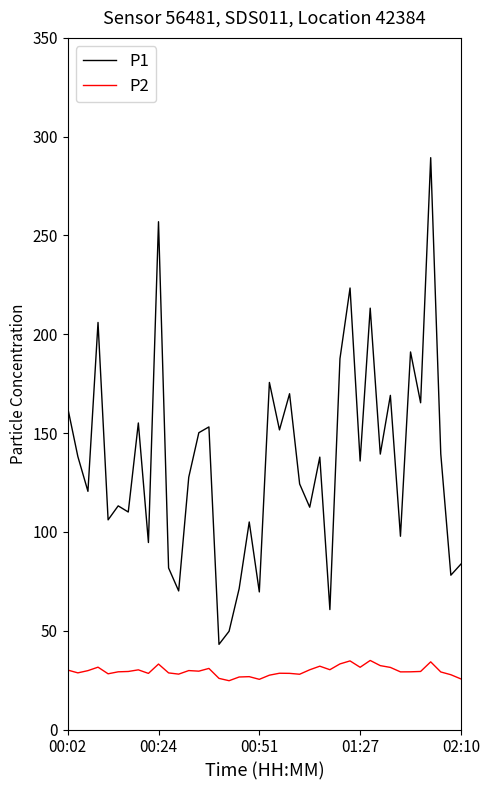

What is the greatest value displayed?

289.4